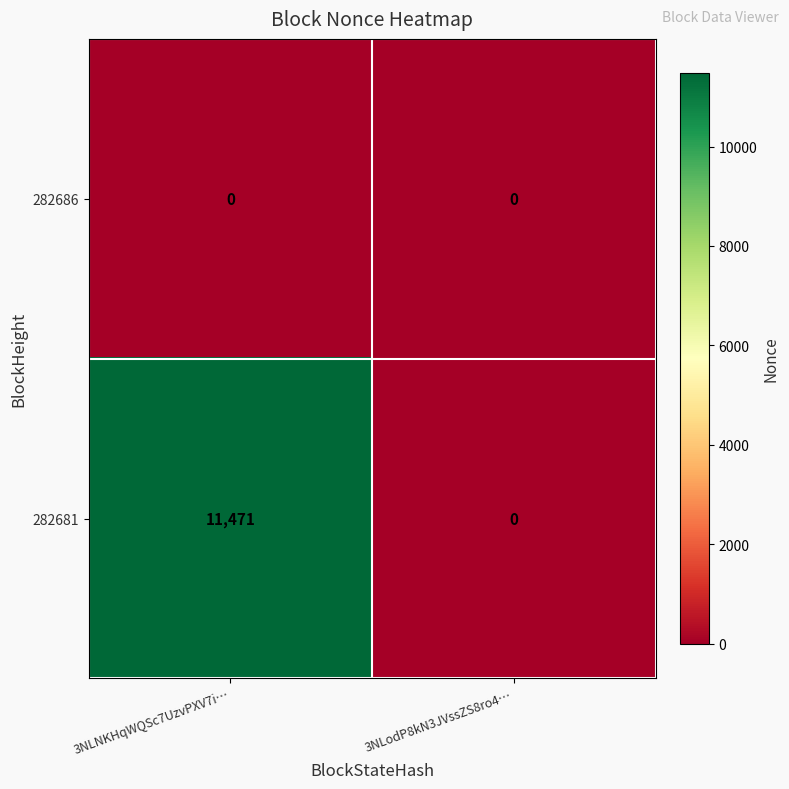

At which label does 282681 reach its peak?

3NLNKHqWQSc7UzvPXV7i…